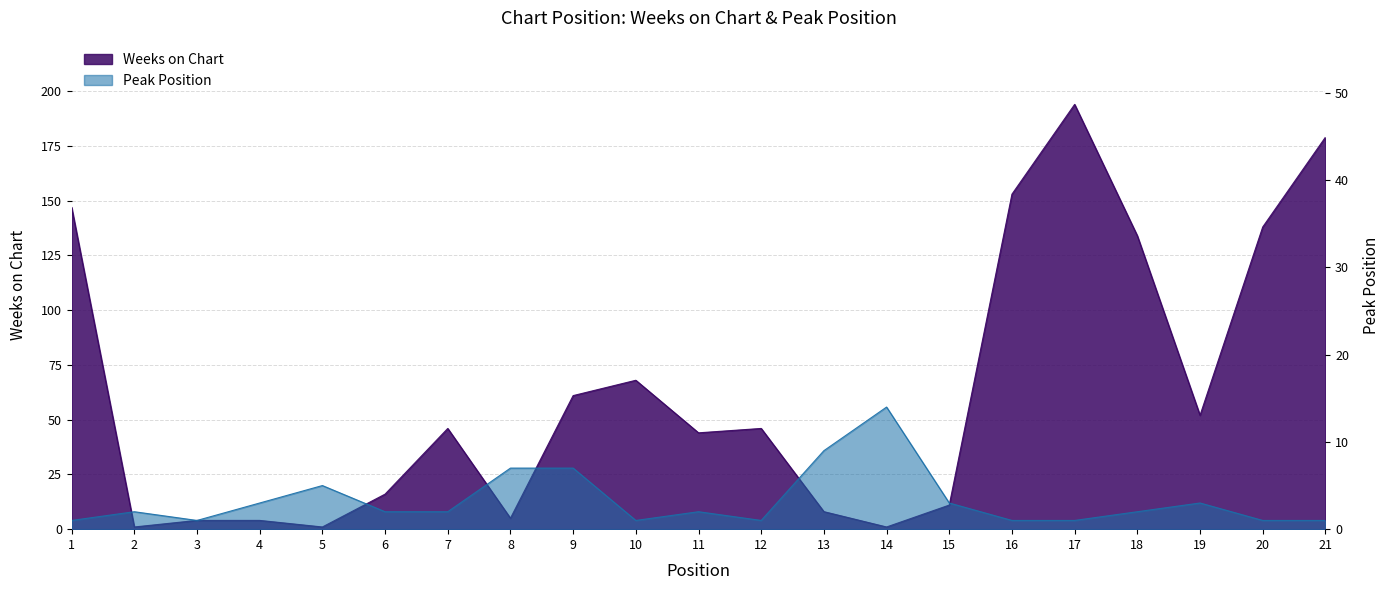

What is the average value of the Weeks on Chart series?

63